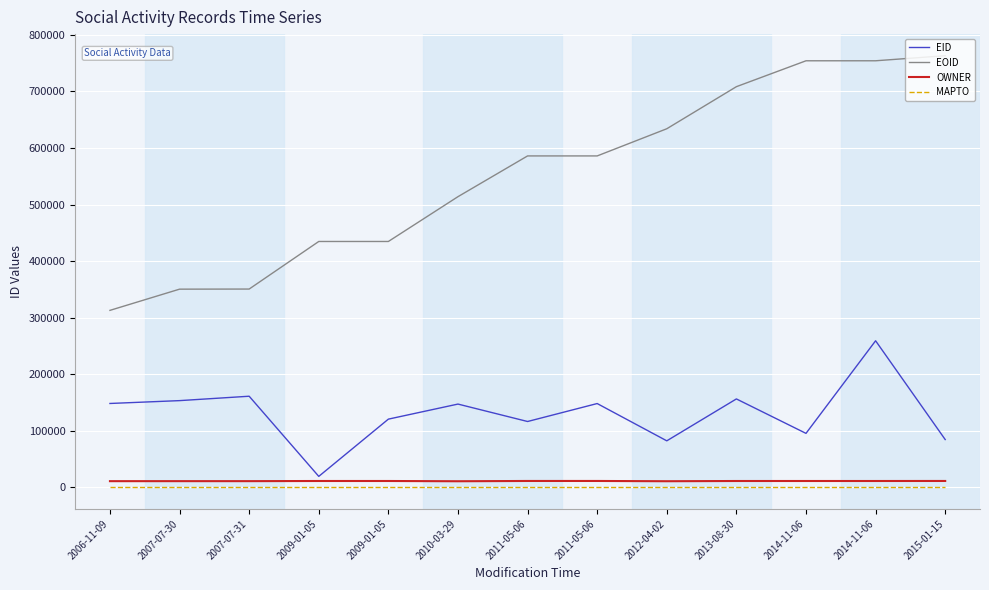

What are all the series names shown in the legend?

EID, EOID, OWNER, MAPTO